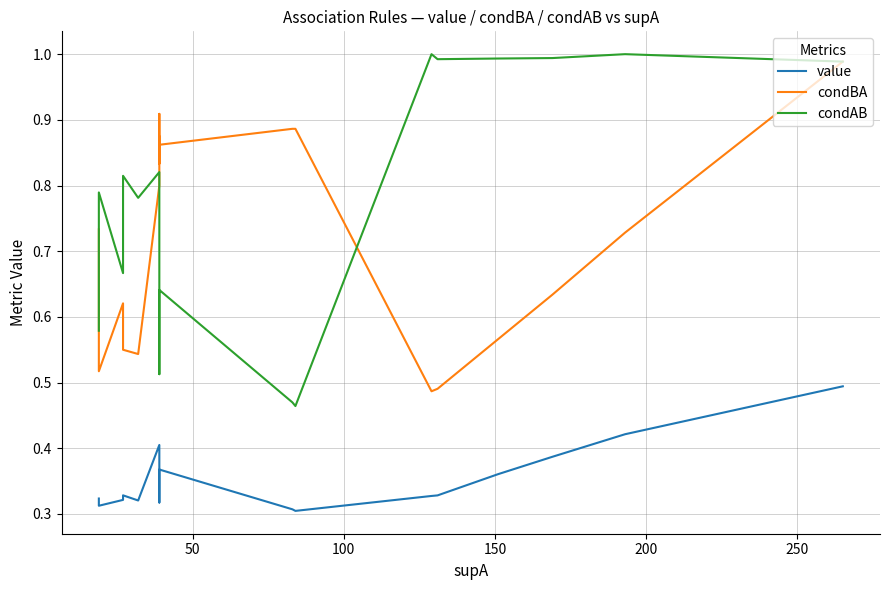

At how many categories does at least one series exceed 0?

20